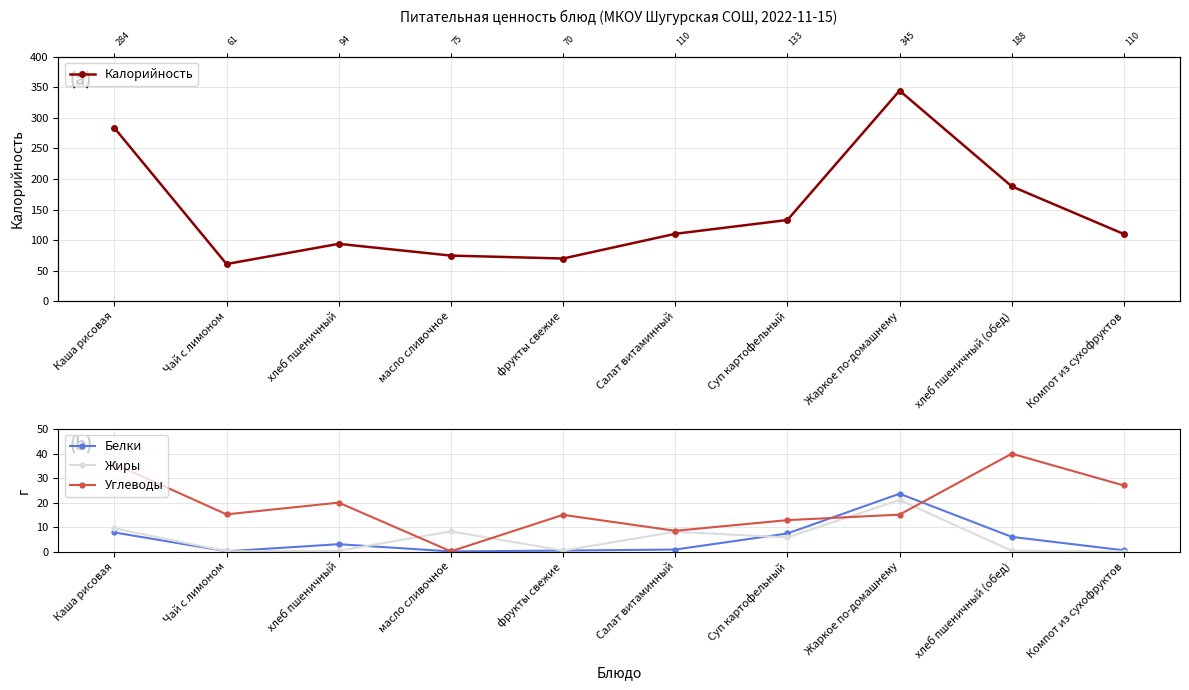

Which series changed the most between Салат витаминный and Суп картофельный?

Калорийность